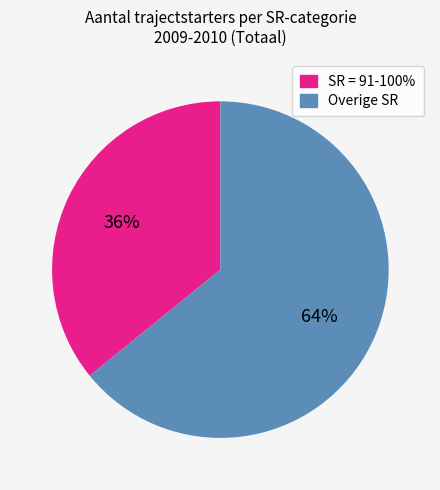

To the nearest percent, what is the difference between the largest and smallest slice percentages?

28%